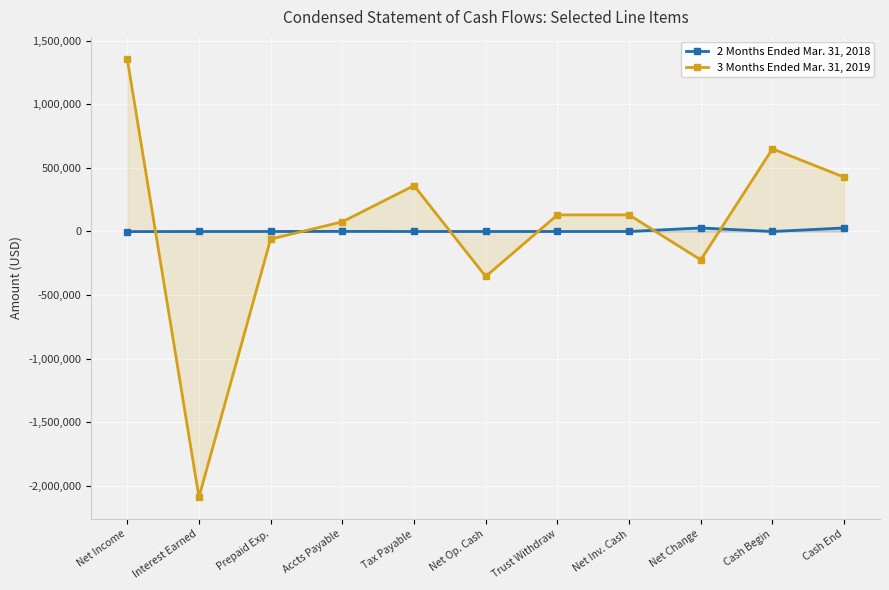

Which category has the lowest value in the 2 Months Ended Mar. 31, 2018 series?

Net Income